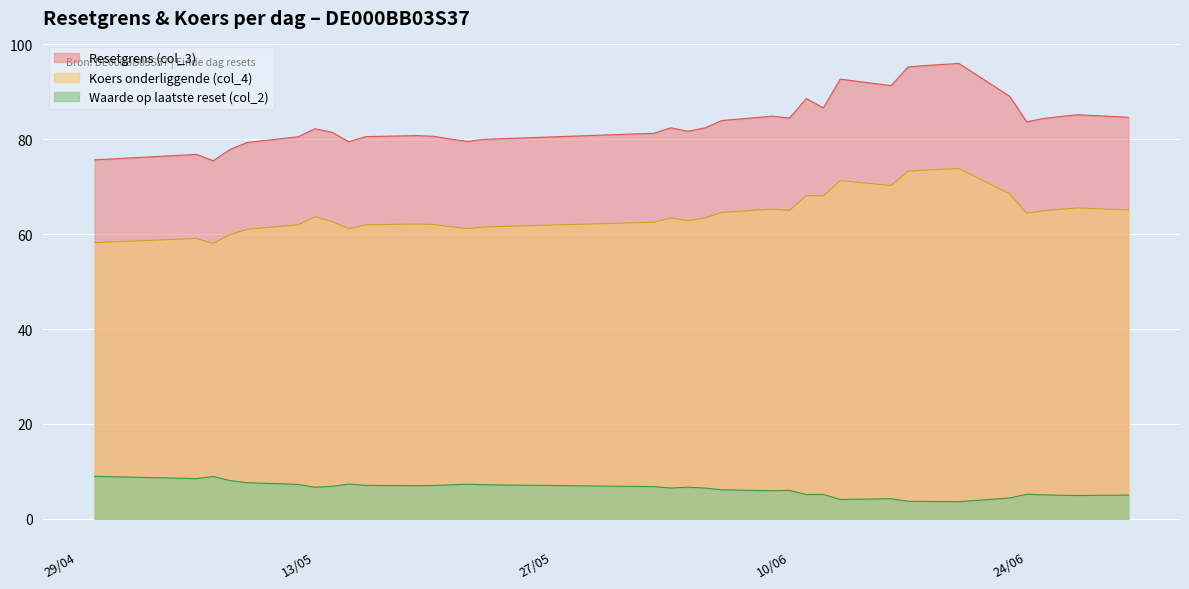

Where is the first local maximum for Resetgrens (col_3)?

2025-05-06